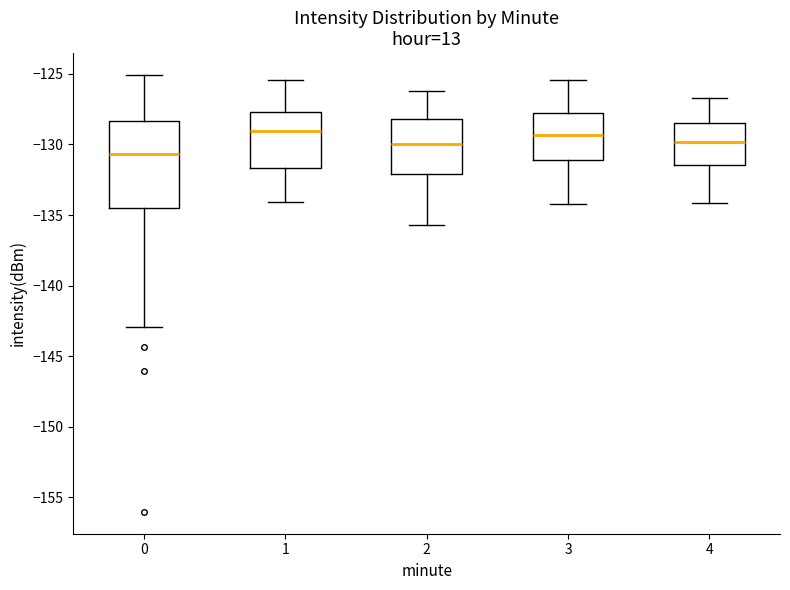

Comparing the boxes themselves (not the whiskers), which one is the tallest?

0